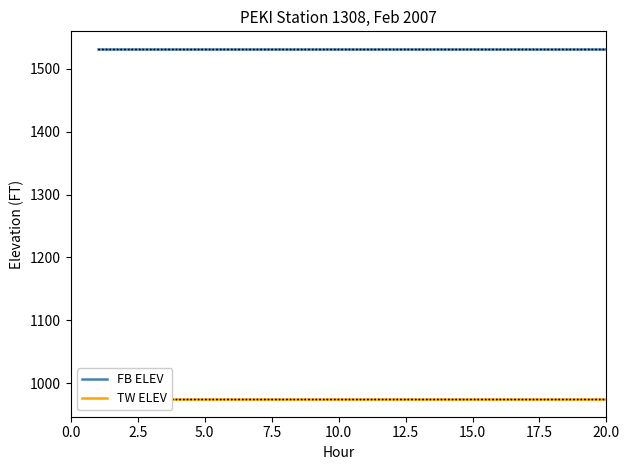

What is the minimum value for FB ELEV?

1530.7